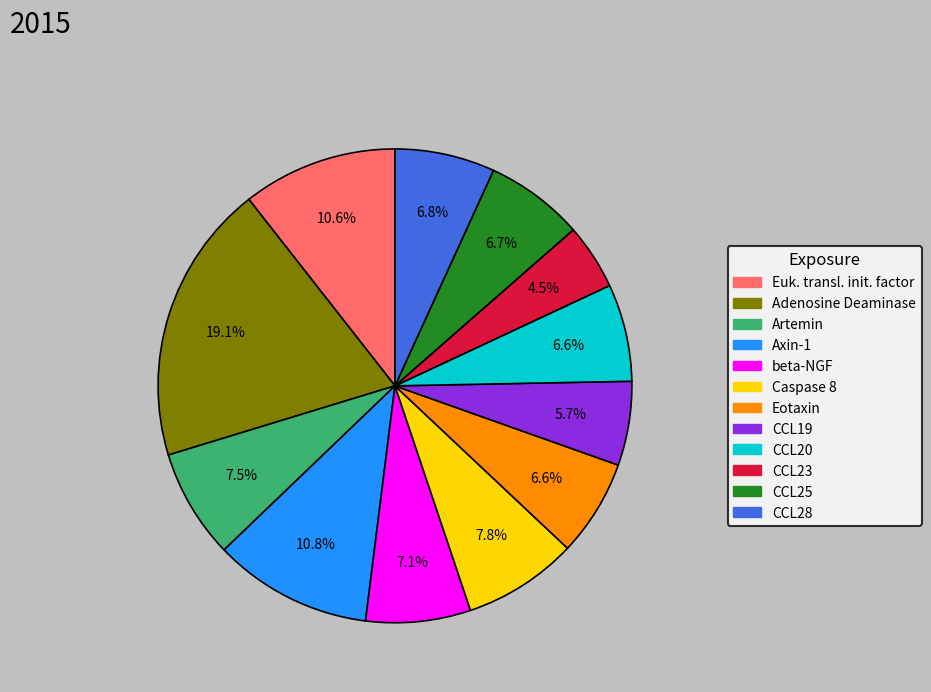

Is there a majority slice in this chart?

No